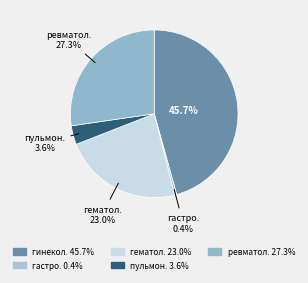

Count the number of slices in the pie.

5